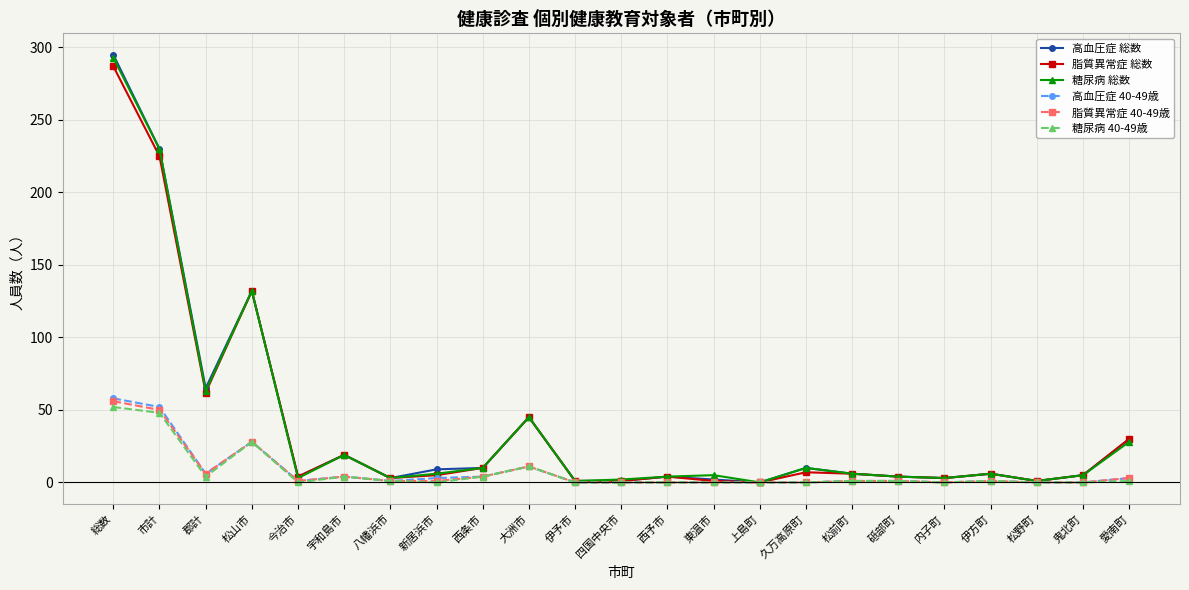

What is the difference between the highest and lowest values at 市計?

182